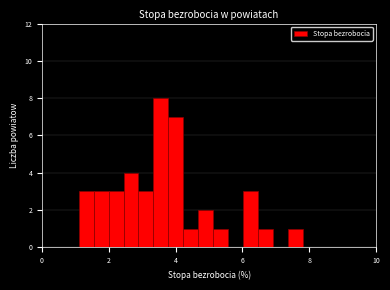

Around what value on the x-axis is the tallest bar? Give the approximate position of its centre, as read against the axis.

3.6